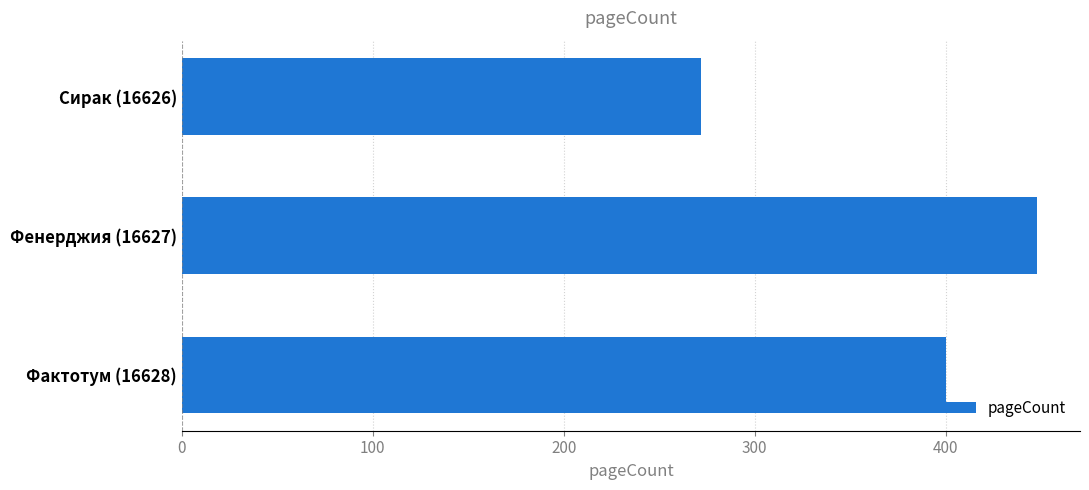

What position from the bottom is Фенерджия (16627)?

2